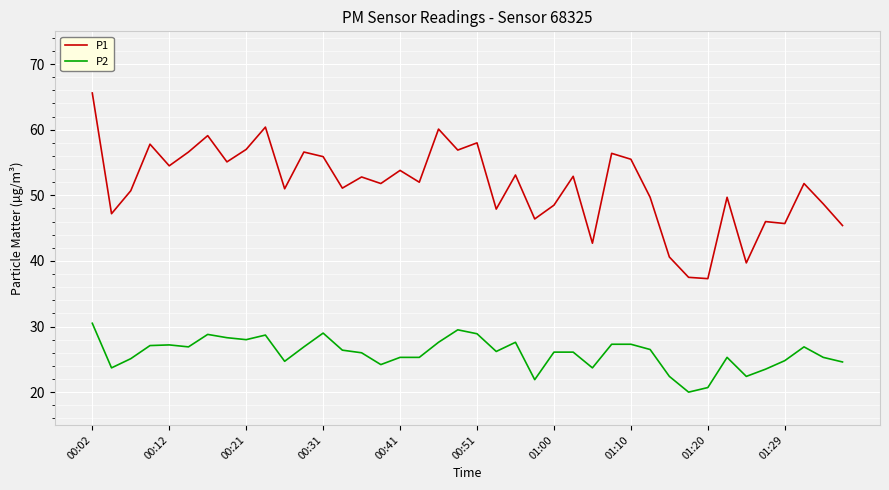

What is the smallest value displayed?

20.0